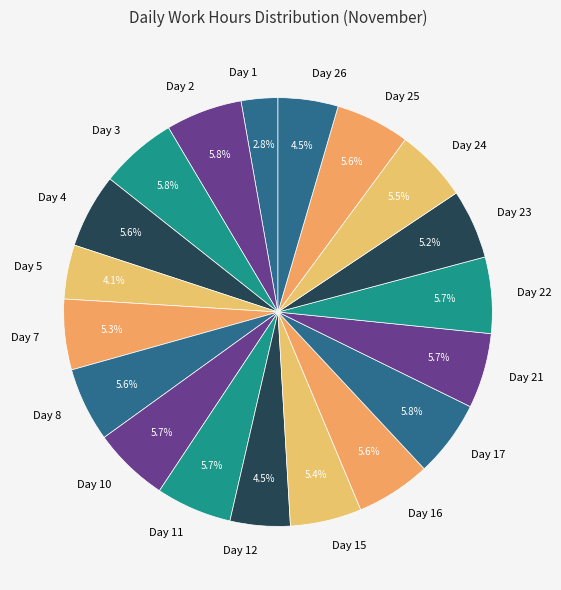

Approximately how many times larger is the value at Day 23 compared to Day 12?

1.2